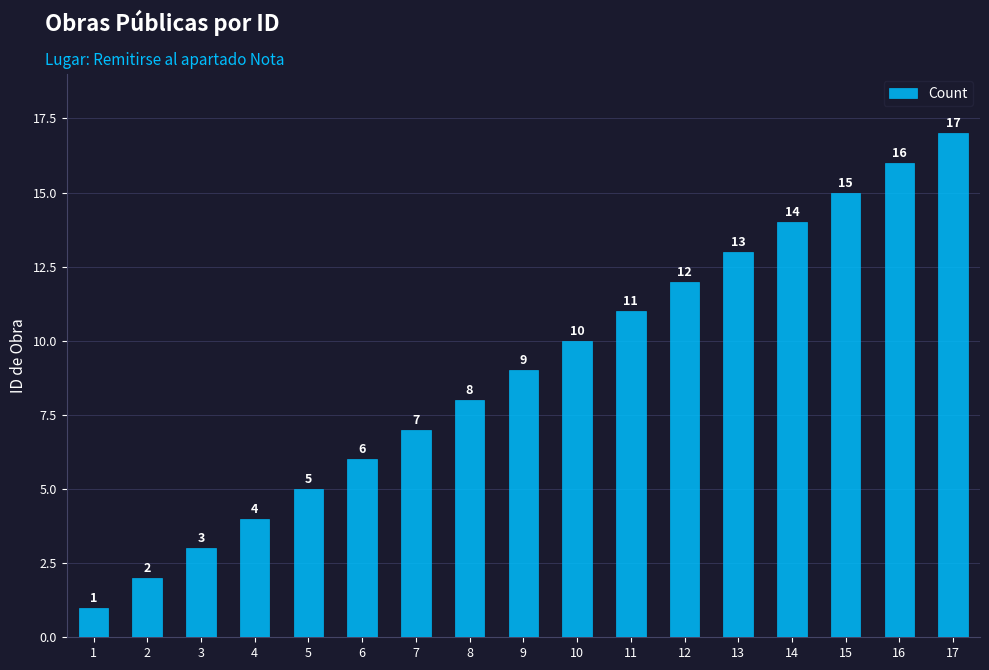

List the labels in order of value, largest first.

17, 16, 15, 14, 13, 12, 11, 10, 9, 8, 7, 6, 5, 4, 3, 2, 1